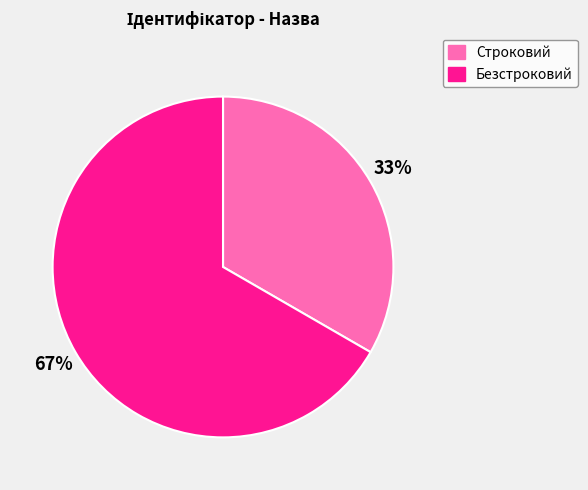

True or false: Безстроковий accounts for 52% of the total.

False